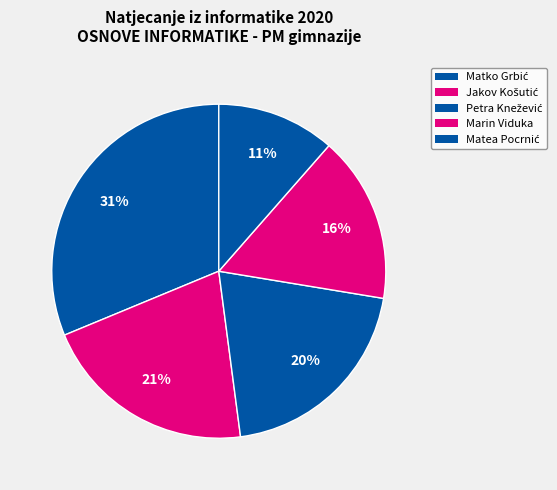

True or false: Matko Grbić accounts for 24% of the total.

False